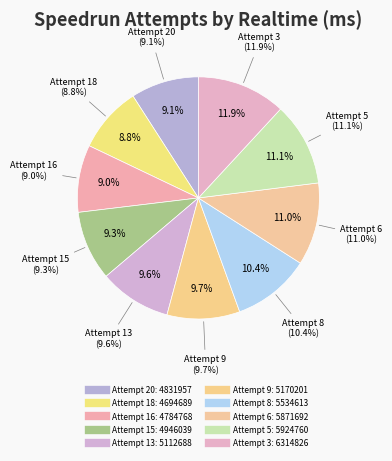

Count the number of slices in the pie.

10